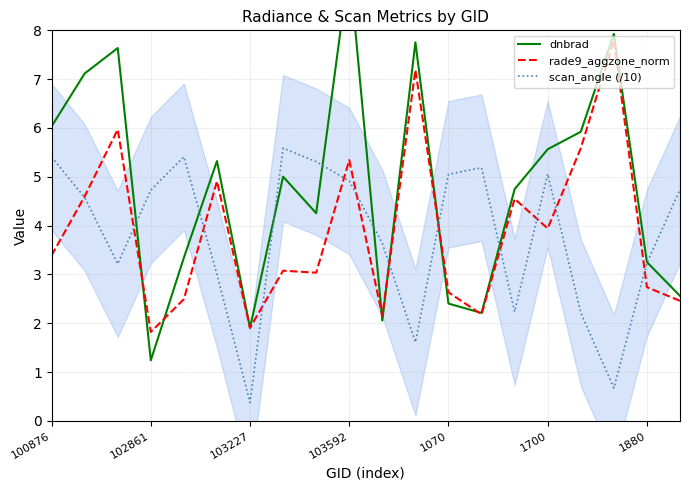

True or false: rade9_aggzone_norm has a value of 6.0 at 100876.

False